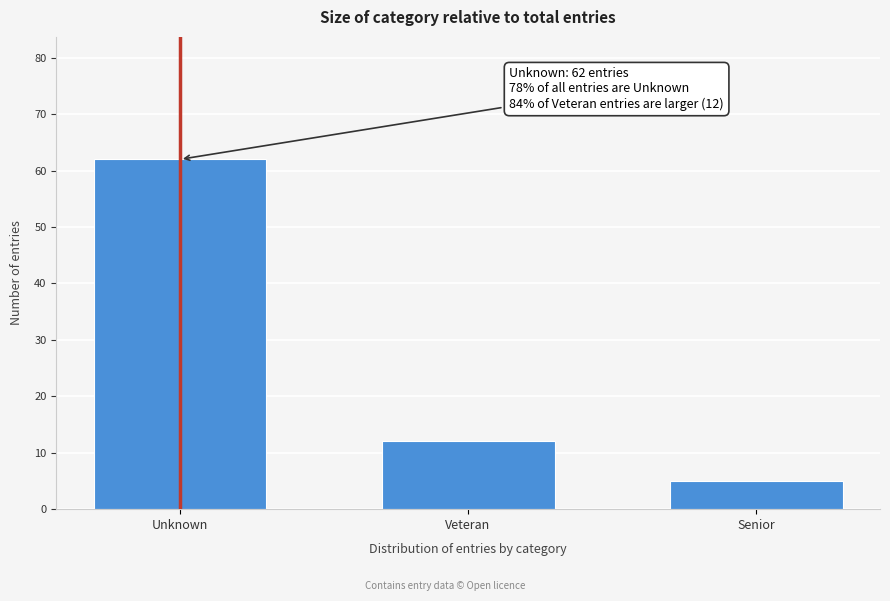

Reading left to right, what are all the values shown in this chart?

62	12	5